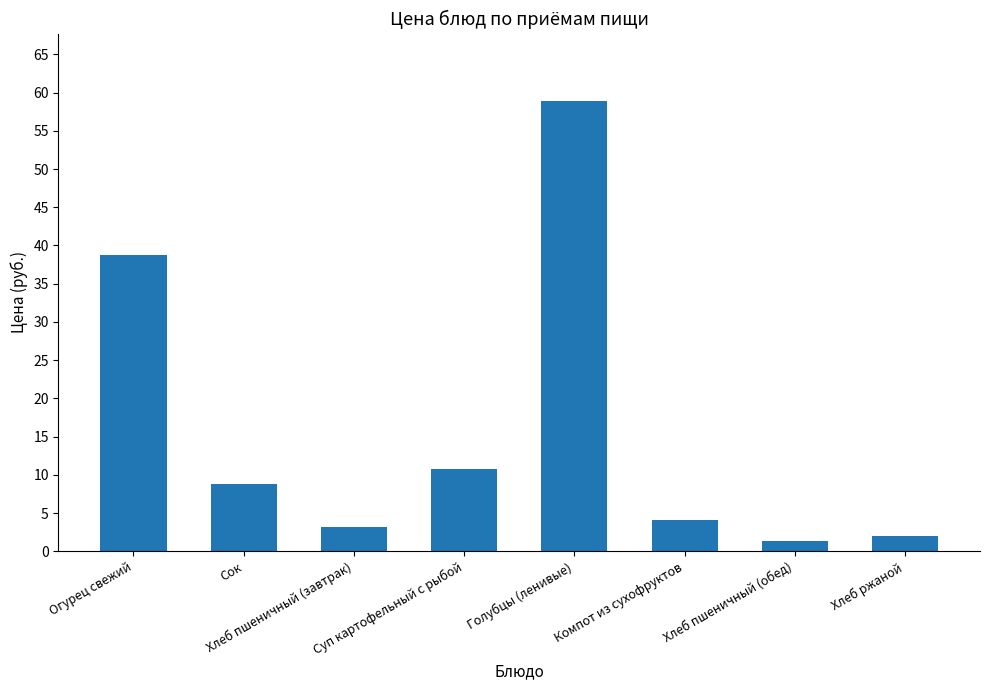

Where does the data first go above 8?

Огурец свежий